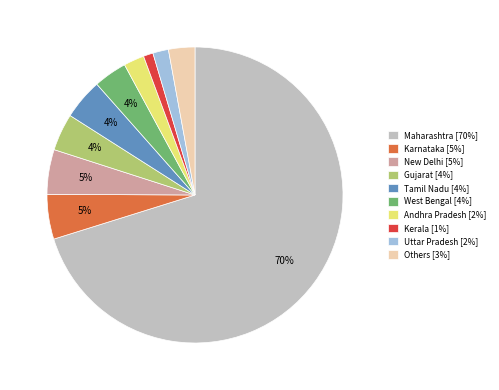

Is there any slice that represents more than half of the pie?

Yes